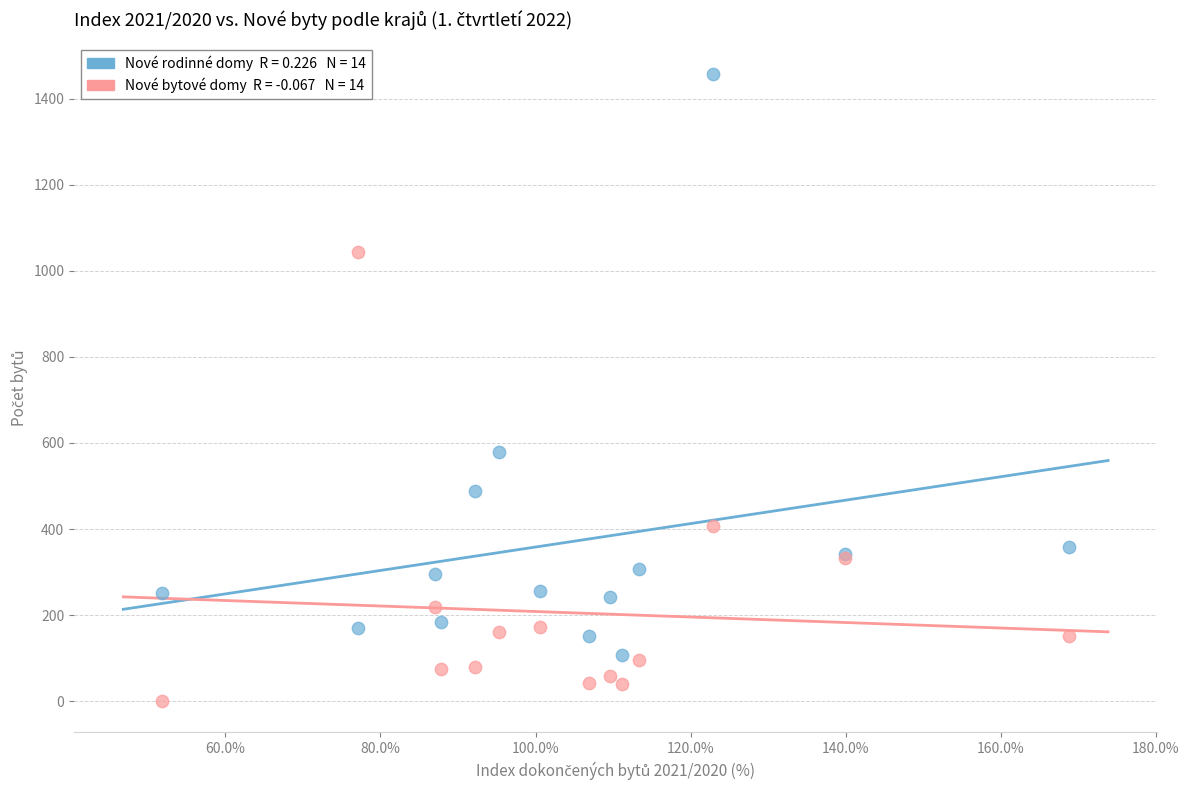

Across all series, what Y value is closest to 729?

580